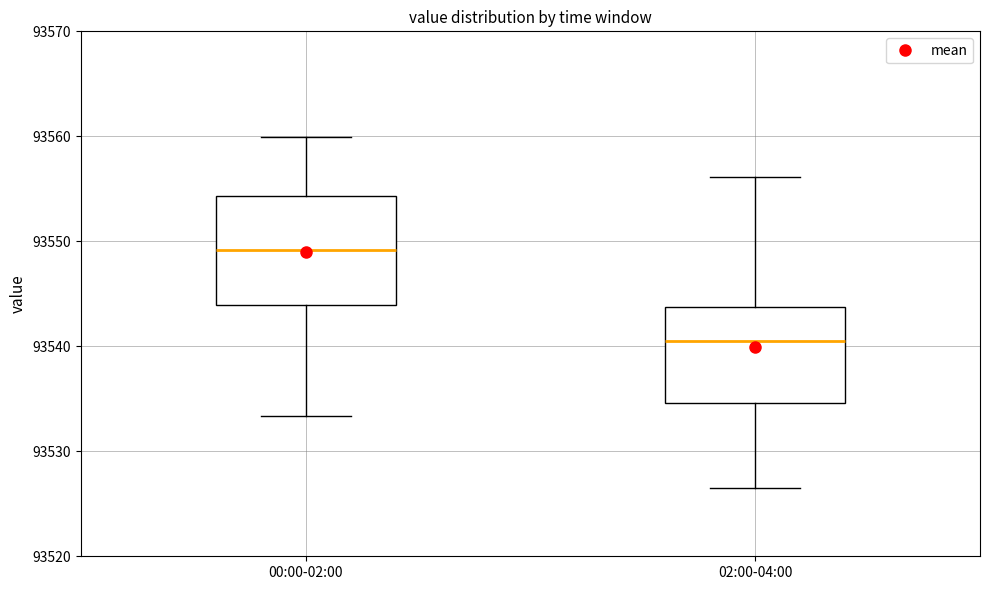

Reading left to right, transcribe this box plot: for each box, give where its median line is, the range the box spans, and where its two whiskers end, as read against the y-axis. The values are not printed on the chart, so give them approximately, as read against the axis.

00:00-02:00: median 93549, box 93544 to 93554, whiskers 93533 to 93560
02:00-04:00: median 93540, box 93535 to 93544, whiskers 93526 to 93556